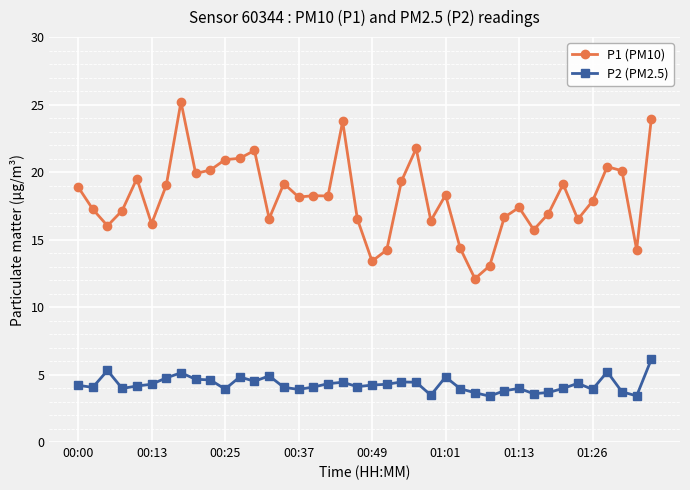

What is the minimum value for P2 (PM2.5)?

3.4